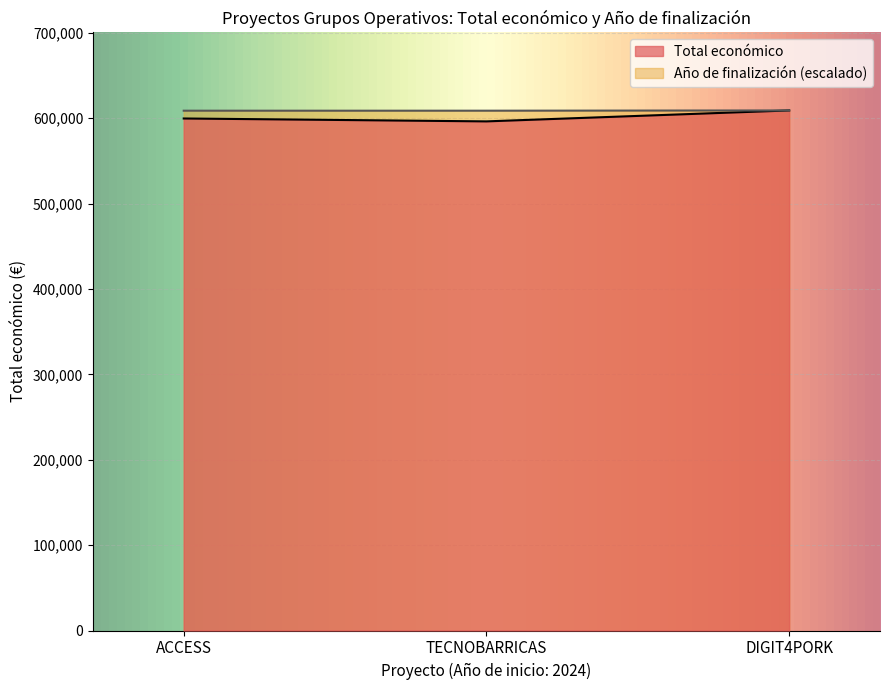

What is the spread (max minus min) of values at ACCESS?

9126.5